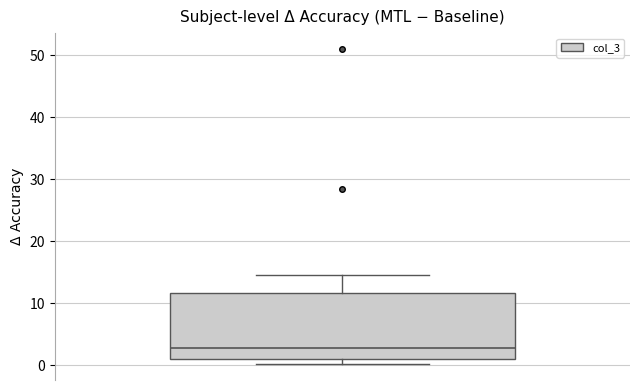

Where is the upper edge of the box on the y-axis? The values are not printed on the chart, so give them approximately, as read against the axis.

12